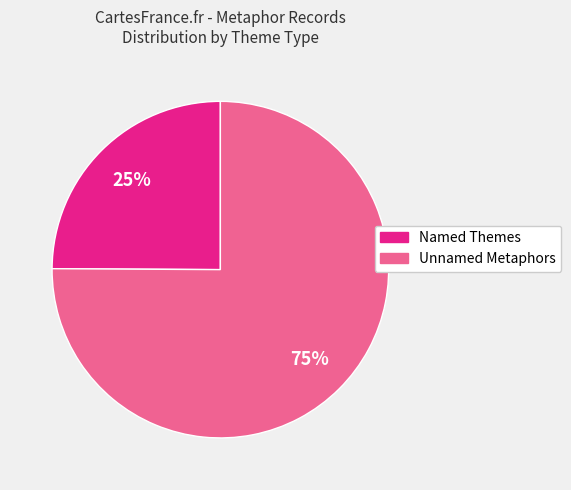

To the nearest percent, what is the average slice percentage?

50%